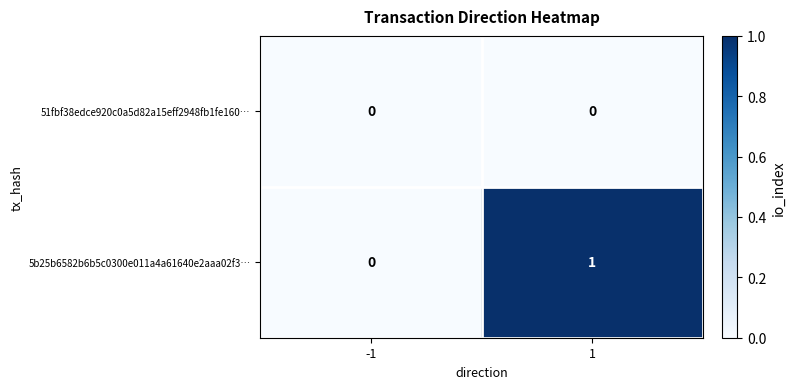

Is it true that 51fbf38edce920c0a5d82a15eff2948fb1fe160… equals 0 at 1?

True